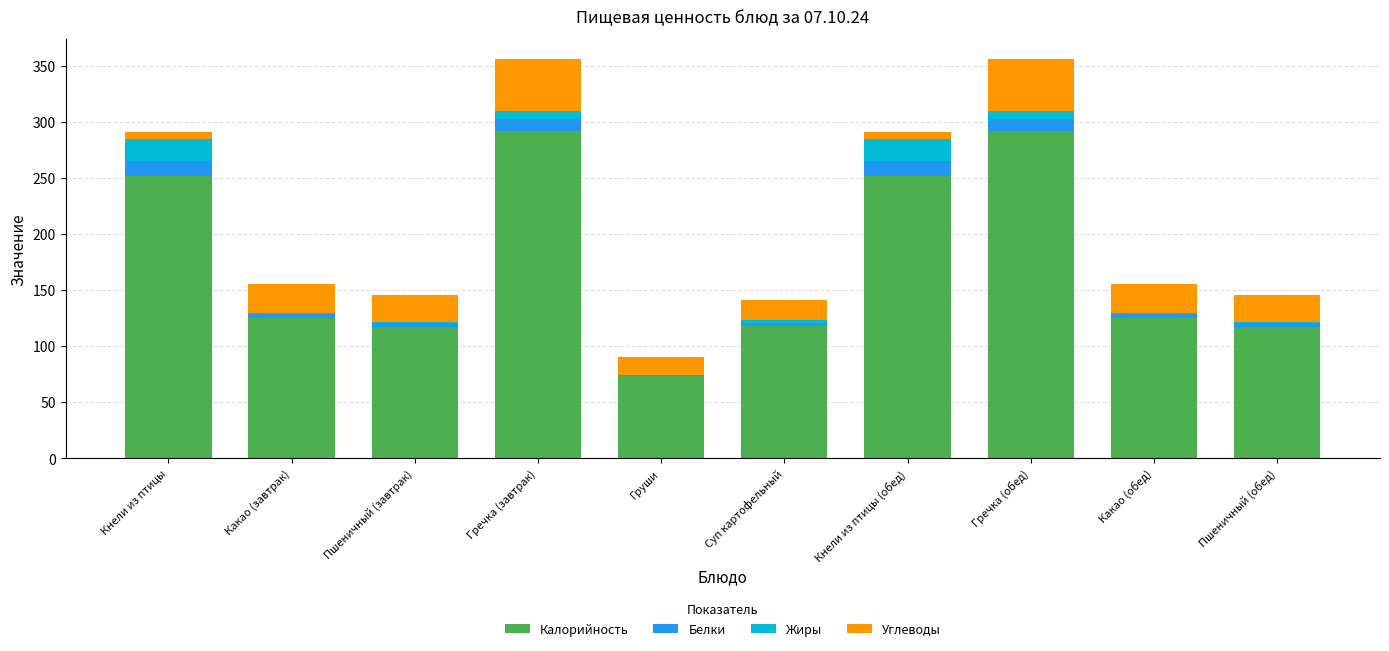

True or false: Калорийность has a value of 178.5 at Какао (завтрак).

False